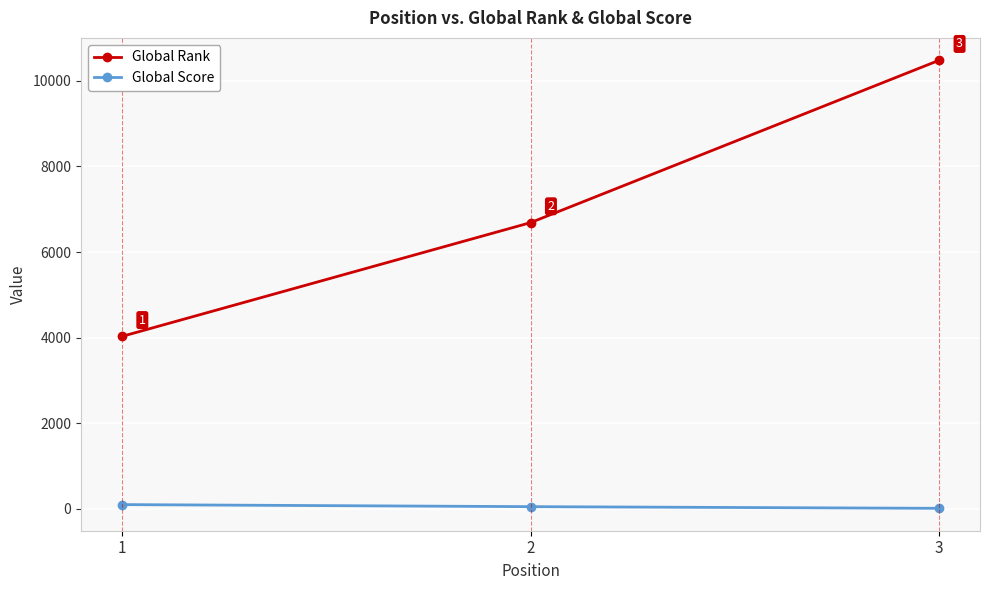

Reading right to left, what are all the values shown in this chart?

Global Rank: 3=10478	2=6686	1=4029
Global Score: 3=14	2=53	1=101